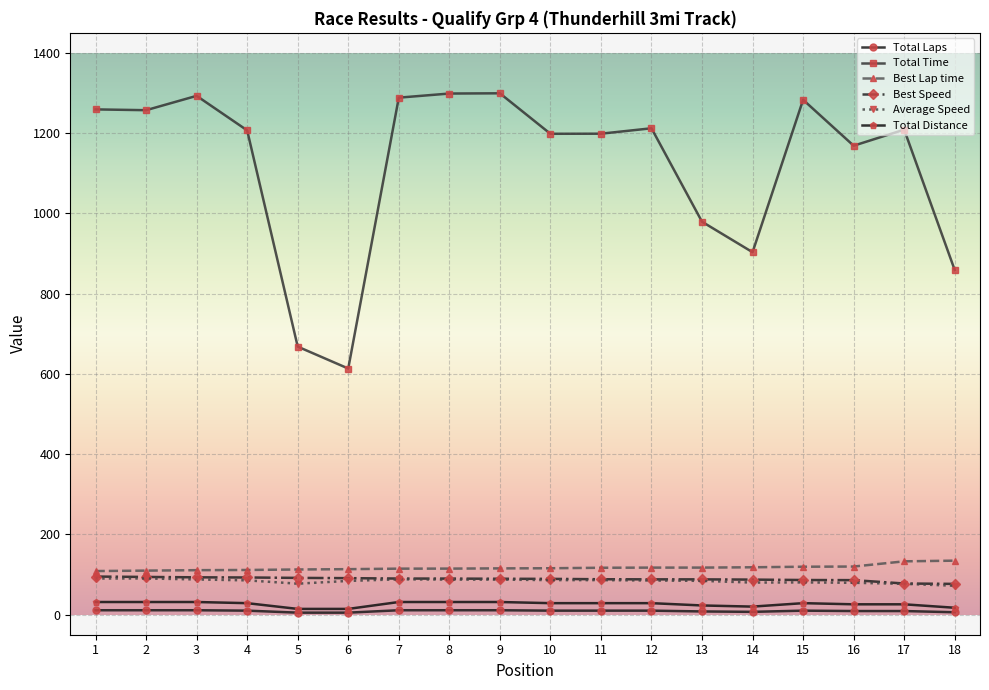

Count the number of categories in the chart.

18